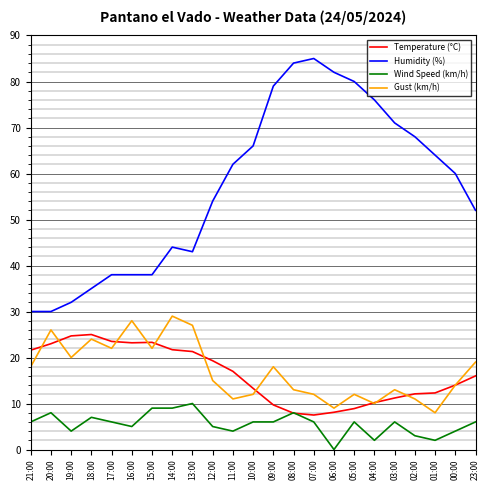

True or false: Wind Speed (km/h) and Gust (km/h) cross at least once.

False